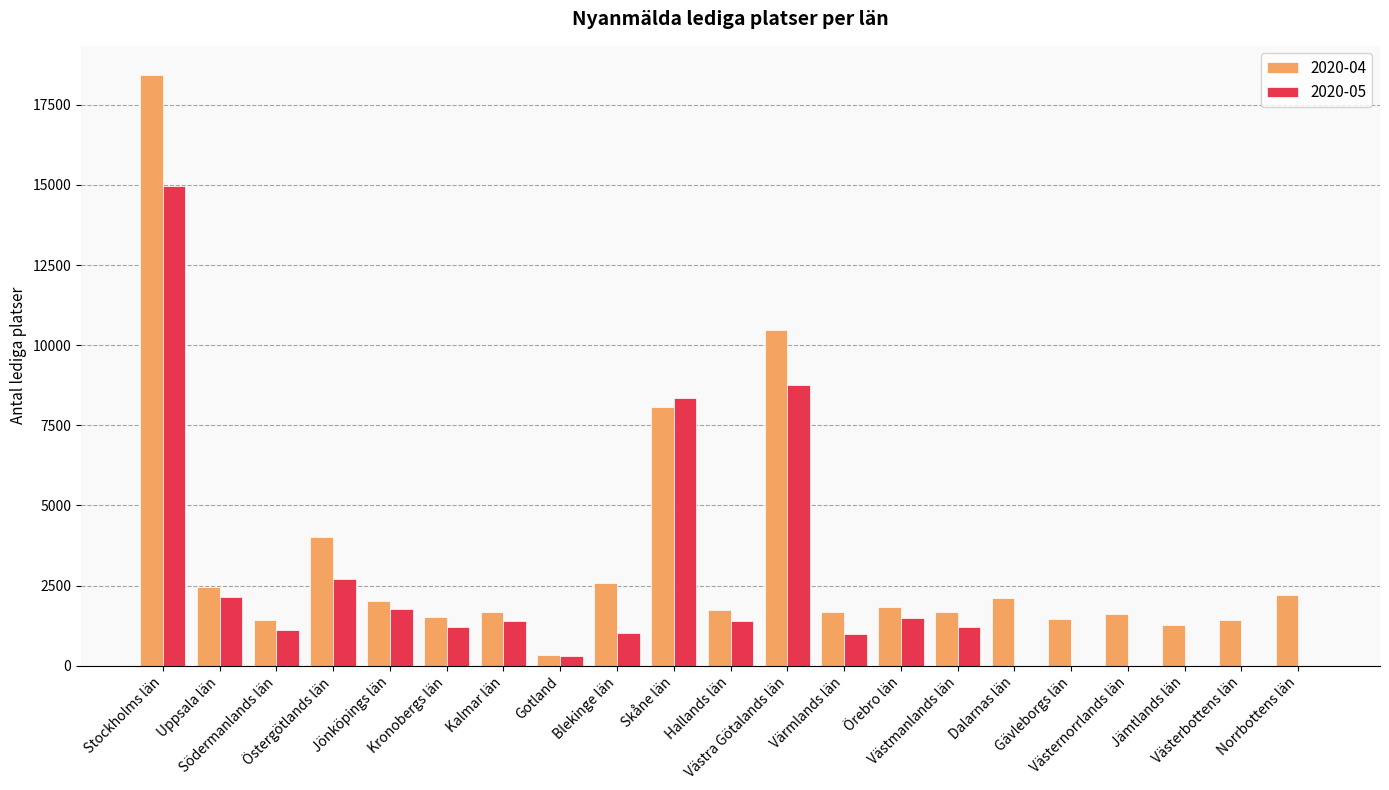

What are all the series names shown in the legend?

2020-04, 2020-05